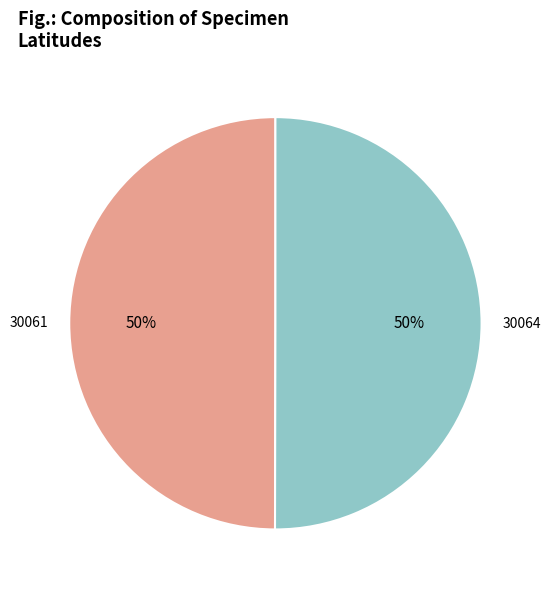

To the nearest percent, what portion does 30061 represent?

50%